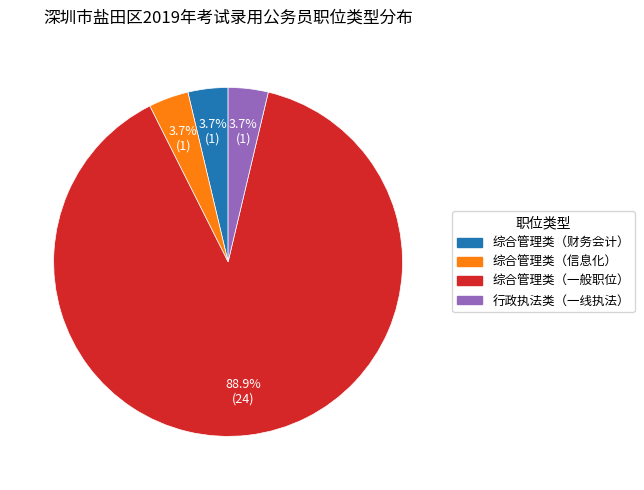

What percentage is the 行政执法类（一线执法） slice, to the nearest percent?

4%